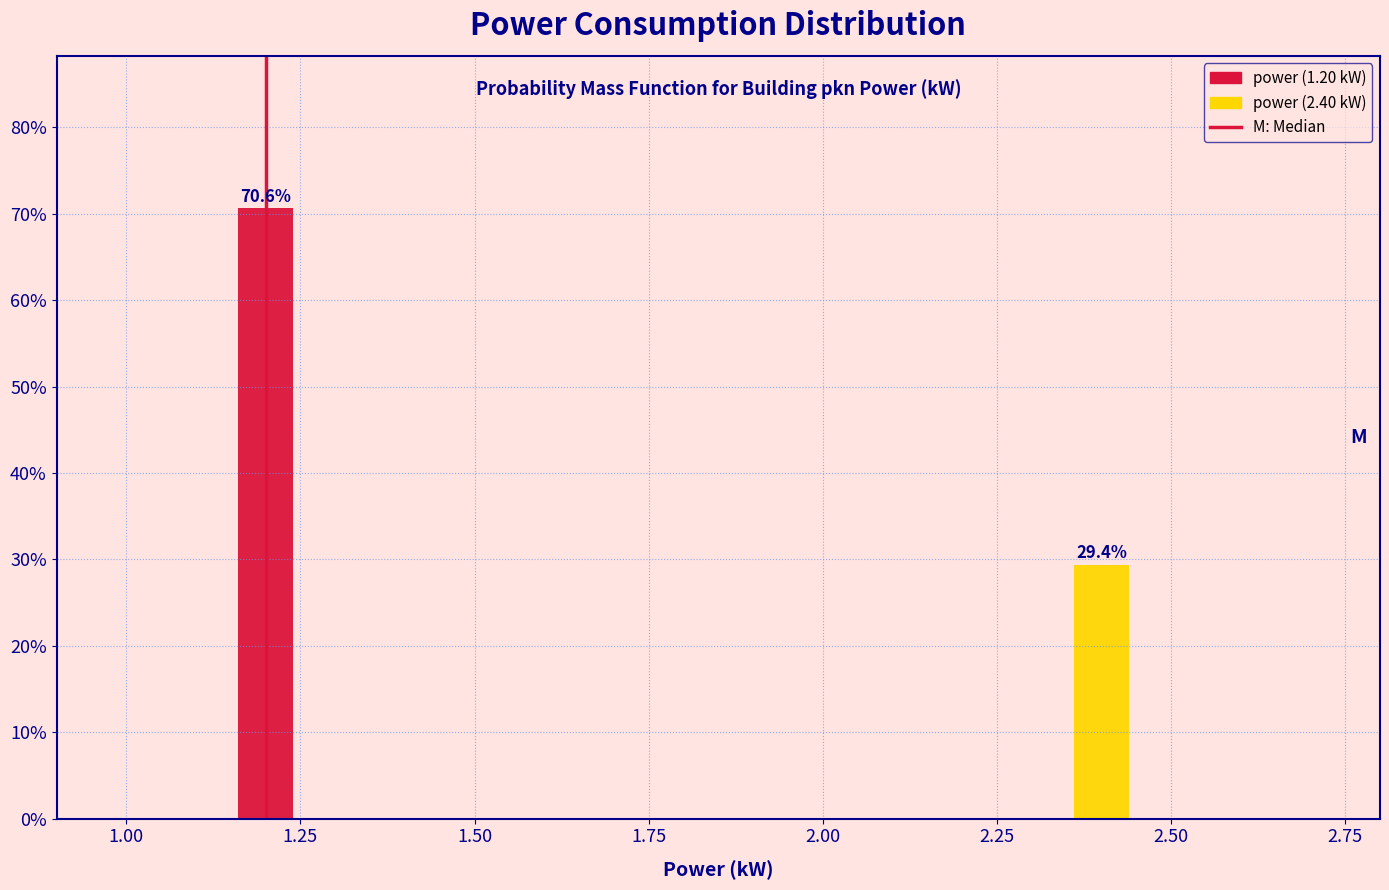

Reading left to right, extract all data points from this chart.

1.25=70.6	2.50=29.4